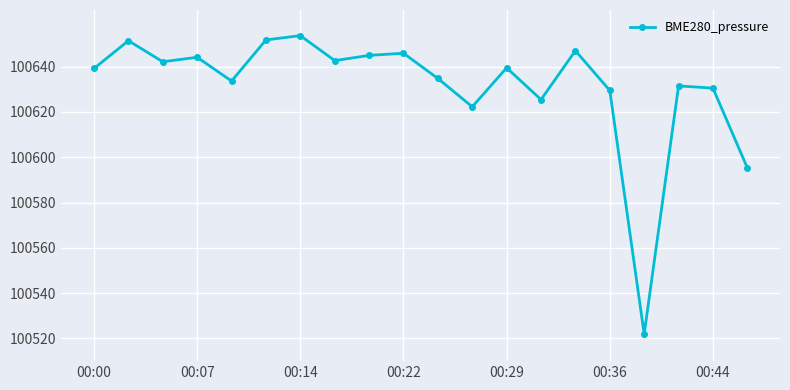

What is the maximum value shown in the chart?

100653.7